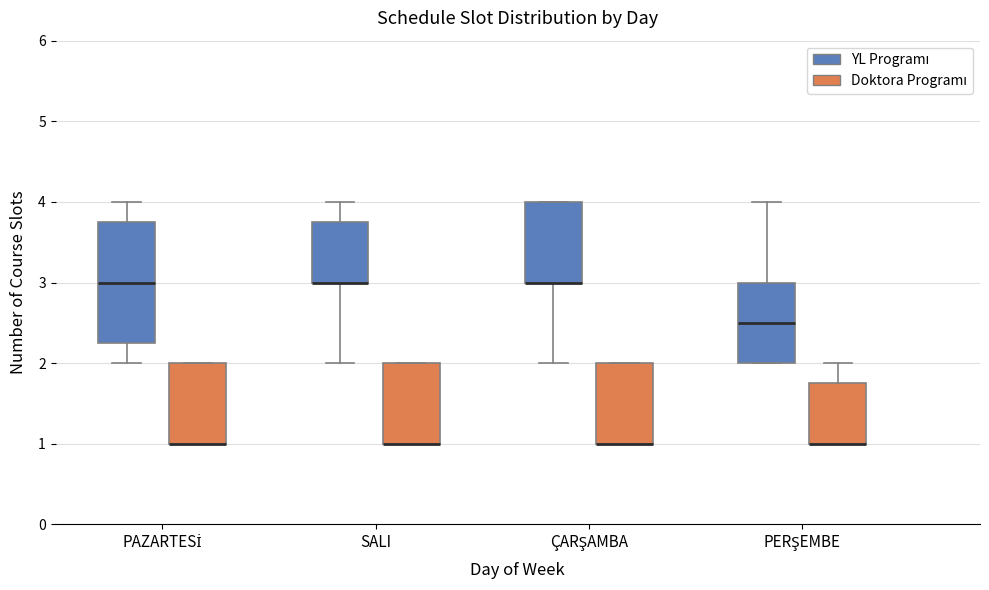

Reading left to right, transcribe this box plot: for each box, give where its median line is, the range the box spans, and where its two whiskers end, as read against the y-axis. The values are not printed on the chart, so give them approximately, as read against the axis.

PAZARTESİ (YL Programı): median 3.0, box 2.3 to 3.8, whiskers 2.0 to 4.0
PAZARTESİ (Doktora Programı): median 1.0 (drawn on the box's lower edge), box 1.0 to 2.0, whiskers 1.0 to 2.0
SALI (YL Programı): median 3.0 (drawn on the box's lower edge), box 3.0 to 3.8, whiskers 2.0 to 4.0
SALI (Doktora Programı): median 1.0 (drawn on the box's lower edge), box 1.0 to 2.0, whiskers 1.0 to 2.0
ÇARŞAMBA (YL Programı): median 3.0 (drawn on the box's lower edge), box 3.0 to 4.0, whiskers 2.0 to 4.0
ÇARŞAMBA (Doktora Programı): median 1.0 (drawn on the box's lower edge), box 1.0 to 2.0, whiskers 1.0 to 2.0
PERŞEMBE (YL Programı): median 2.5, box 2.0 to 3.0, whiskers 2.0 to 4.0
PERŞEMBE (Doktora Programı): median 1.0 (drawn on the box's lower edge), box 1.0 to 1.8, whiskers 1.0 to 2.0